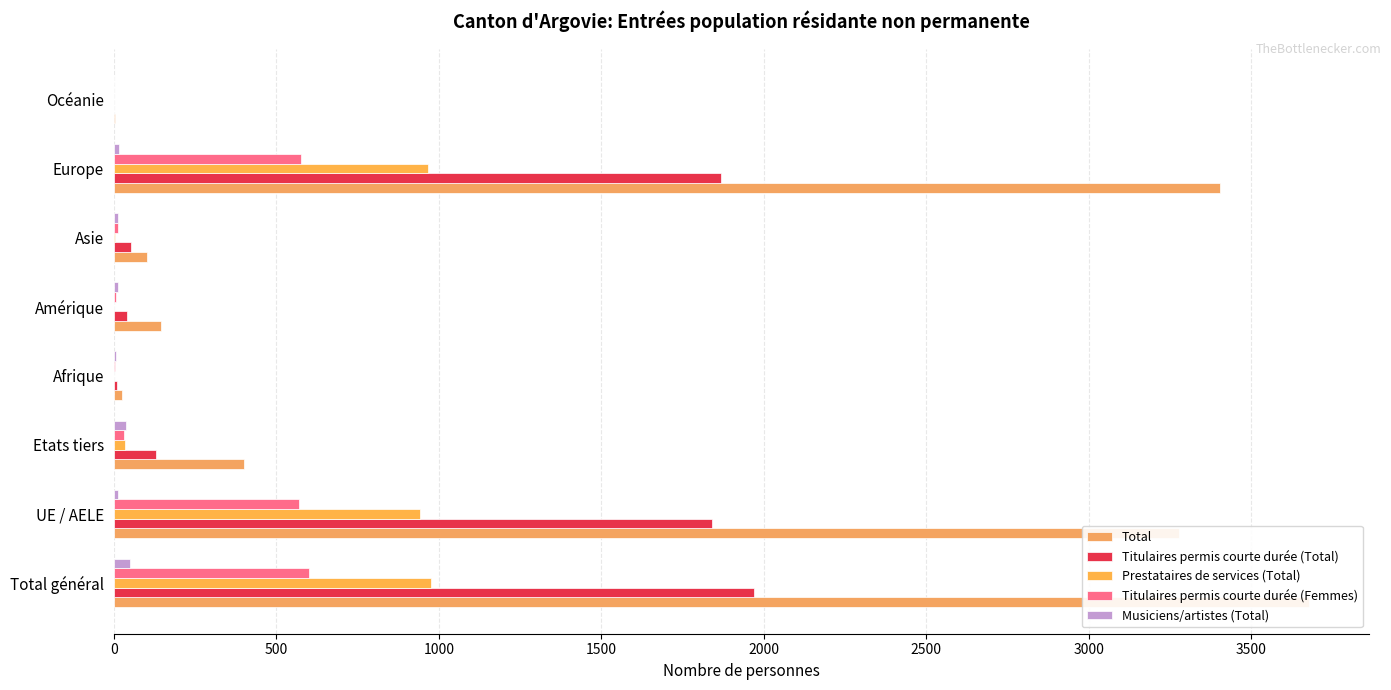

Which series has the largest total across all categories?

Total